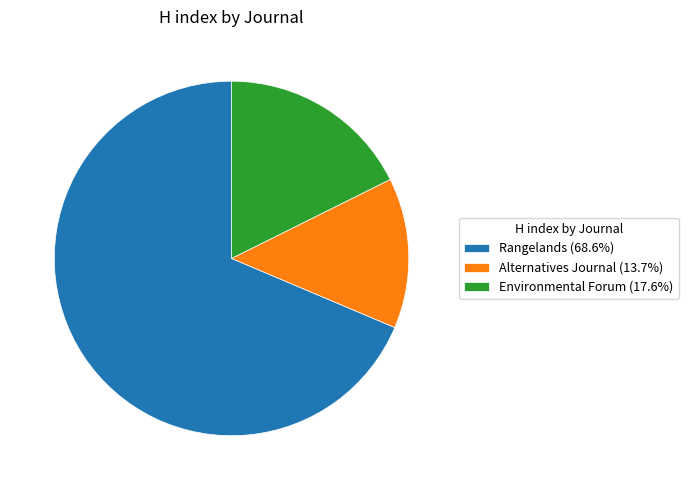

What is the smallest slice in the pie chart?

Alternatives Journal